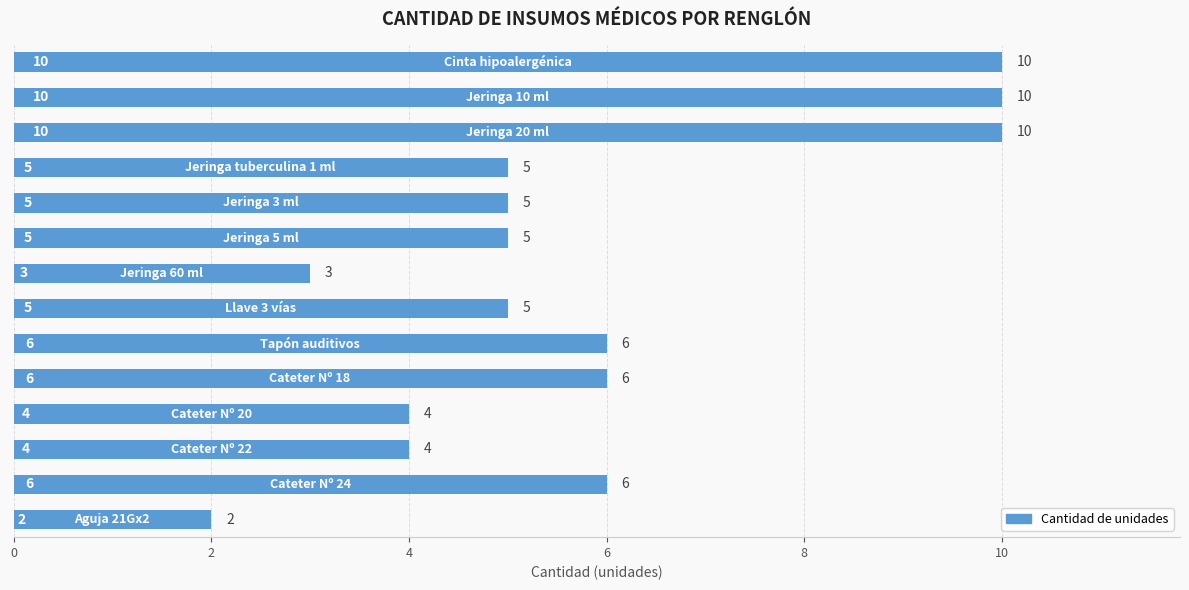

What is the value of the 11th bar from the top?

4